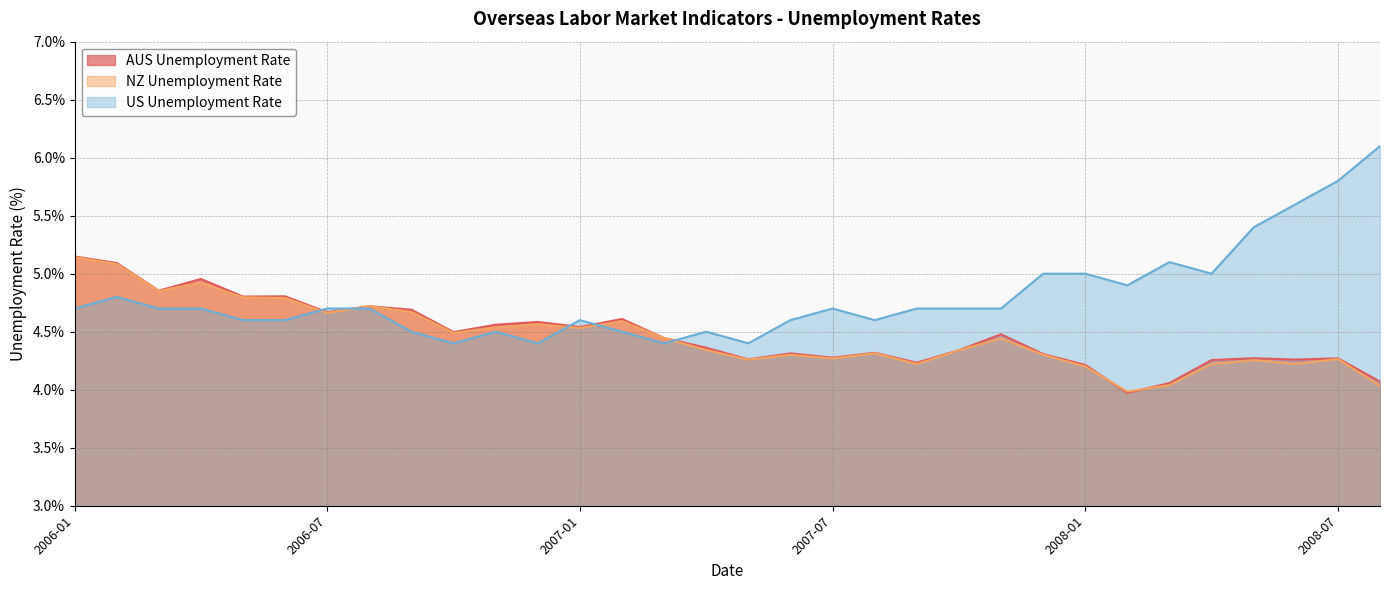

In AUS Unemployment Rate, how many points are higher than both neighbors (excluding endpoints)?

10